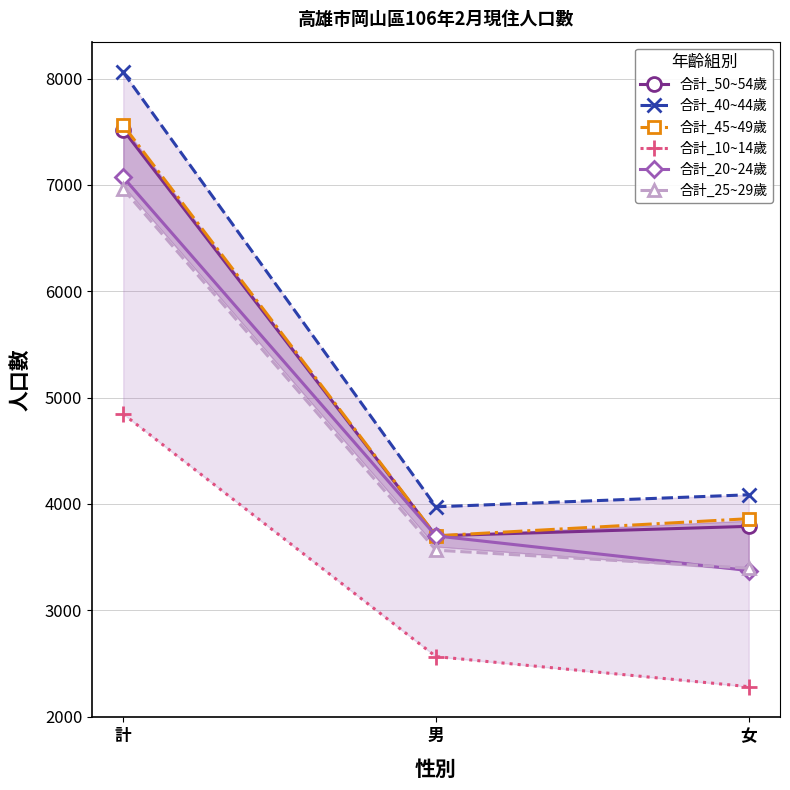

Reading left to right, transcribe all the data shown in this chart.

合計_50~54歲: 7517	3700	3789
合計_40~44歲: 8059	3973	4086
合計_45~49歲: 7561	3700	3861
合計_10~14歲: 4845	2564	2281
合計_20~24歲: 7072	3699	3373
合計_25~29歲: 6961	3565	3396